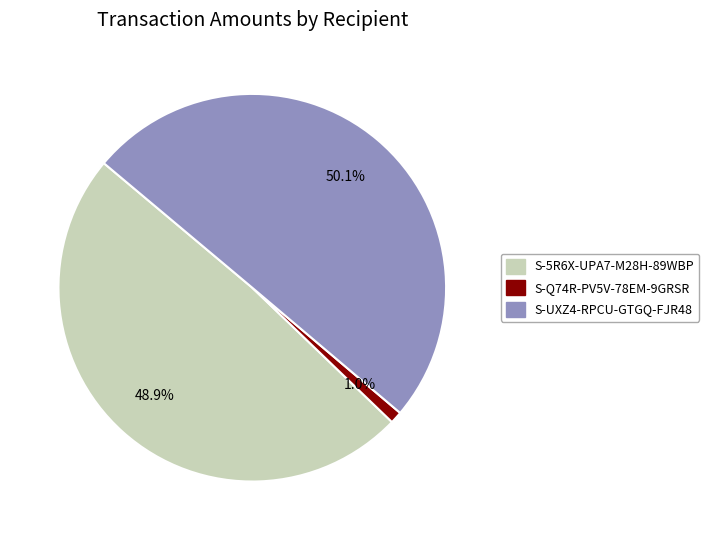

Is there a majority slice in this chart?

Yes